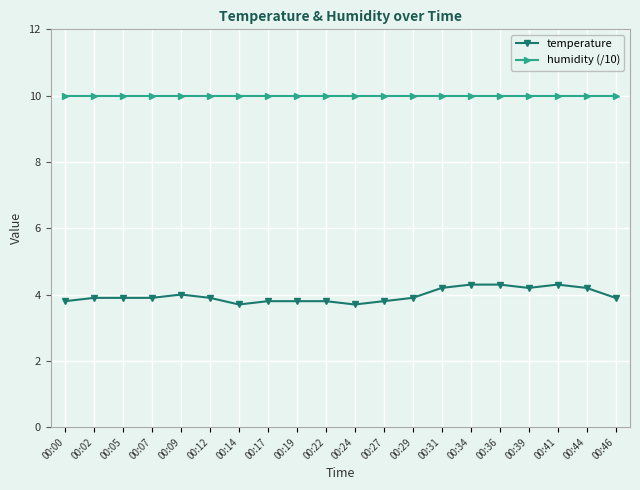

The temperature series shows 2.3 at 00:27. True or false?

False